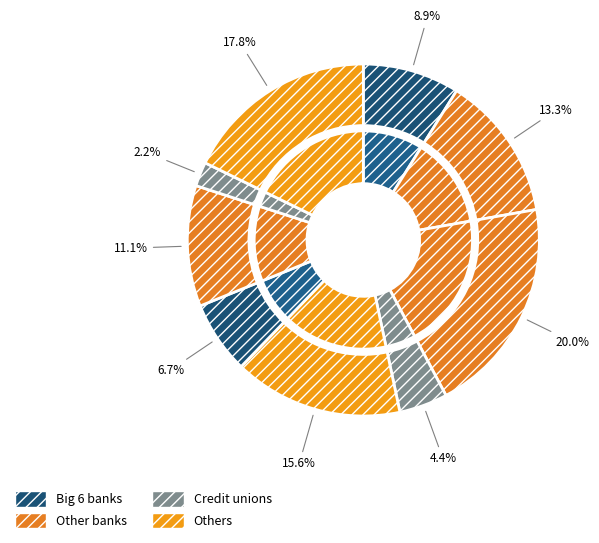

Rank the categories by value from lowest to highest.

5, 3, 2, 9, 1, 7, 8, 6, 4